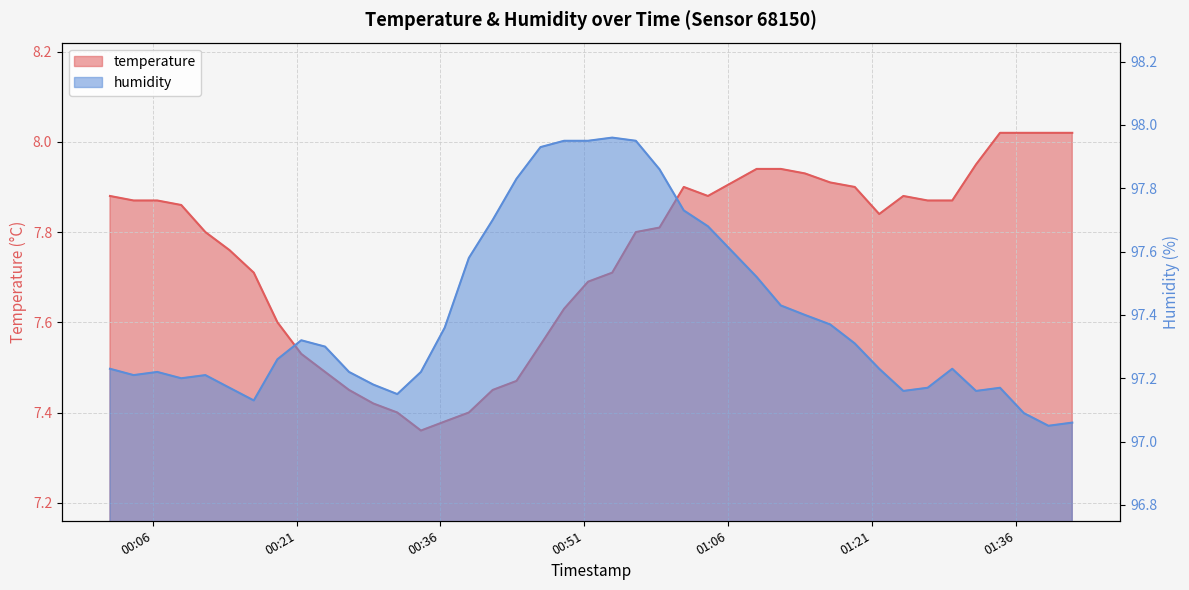

Rank the categories by temperature value from highest to lowest.

2022-11-20T01:34:22, 2022-11-20T01:36:51, 2022-11-20T01:39:25, 2022-11-20T01:41:54, 2022-11-20T01:31:52, 2022-11-20T01:08:59, 2022-11-20T01:11:30, 2022-11-20T01:14:01, 2022-11-20T01:16:39, 2022-11-20T01:01:23, 2022-11-20T01:19:13, 2022-11-20T00:01:32, 2022-11-20T01:03:54, 2022-11-20T01:24:17, 2022-11-20T00:04:00, 2022-11-20T00:06:28, 2022-11-20T01:26:49, 2022-11-20T01:29:23, 2022-11-20T00:08:58, 2022-11-20T01:21:46, 2022-11-20T00:58:51, 2022-11-20T00:11:29, 2022-11-20T00:56:23, 2022-11-20T00:14:00, 2022-11-20T00:16:32, 2022-11-20T00:53:55, 2022-11-20T00:51:24, 2022-11-20T00:48:54, 2022-11-20T00:19:00, 2022-11-20T00:46:26, 2022-11-20T00:21:29, 2022-11-20T00:23:58, 2022-11-20T00:43:56, 2022-11-20T00:26:28, 2022-11-20T00:41:27, 2022-11-20T00:29:00, 2022-11-20T00:31:30, 2022-11-20T00:38:58, 2022-11-20T00:36:27, 2022-11-20T00:33:58